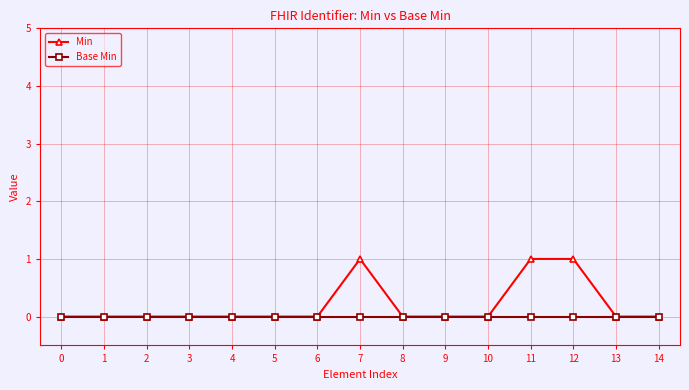

List the series in order of their peak value, lowest first.

Base Min, Min